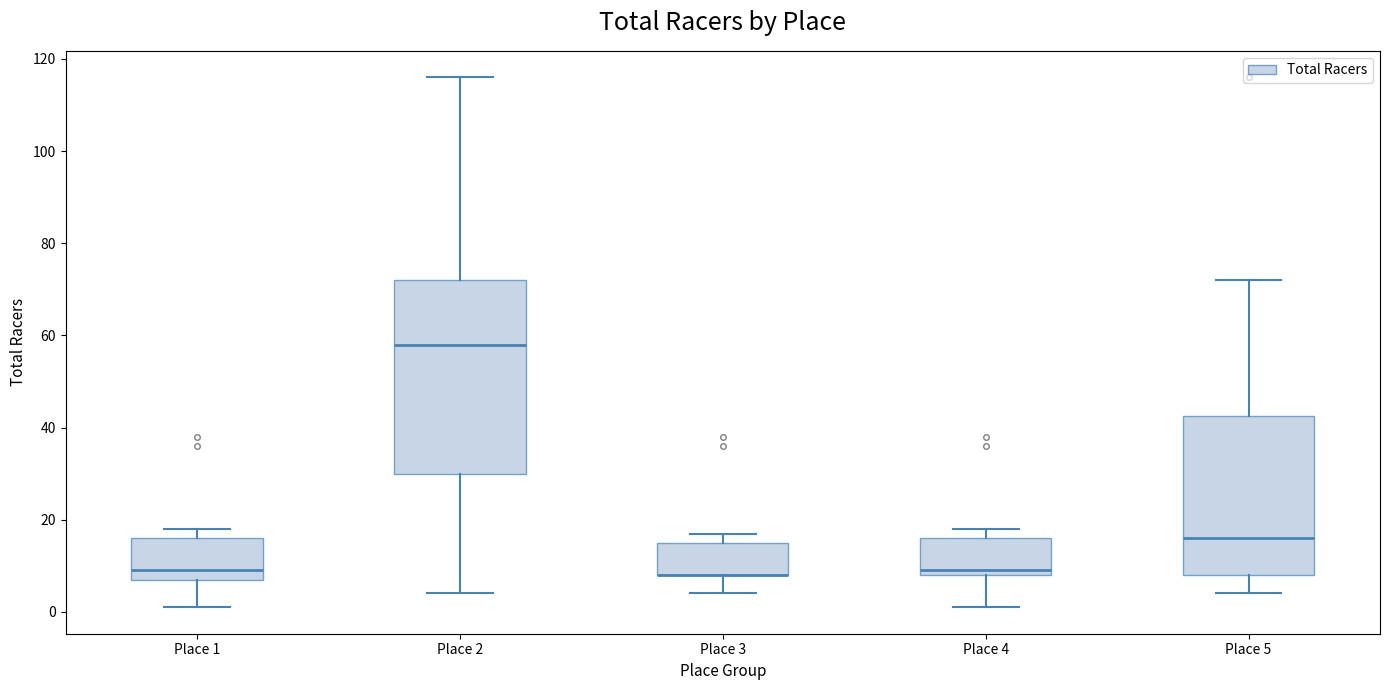

Which box is the tallest, from its lower edge to its upper edge?

Place 2